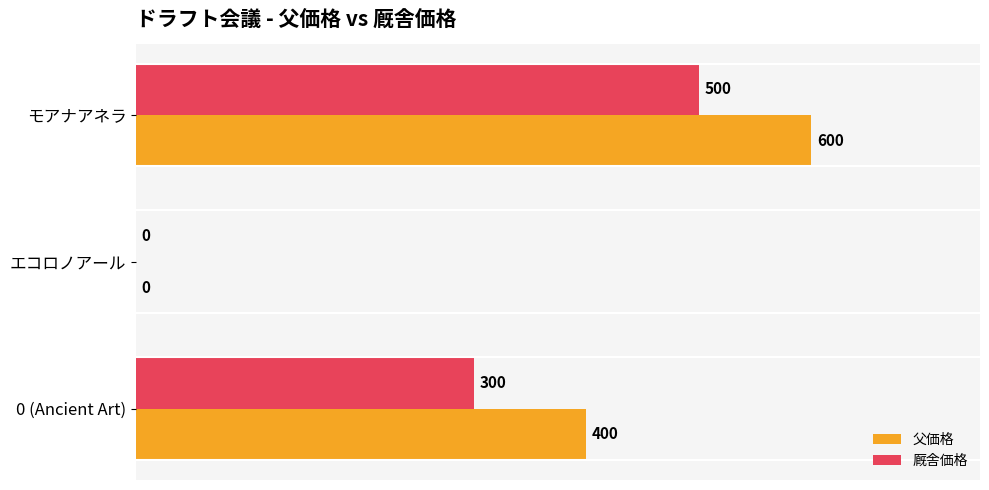

What is the highest value of the 厩舎価格 series?

500